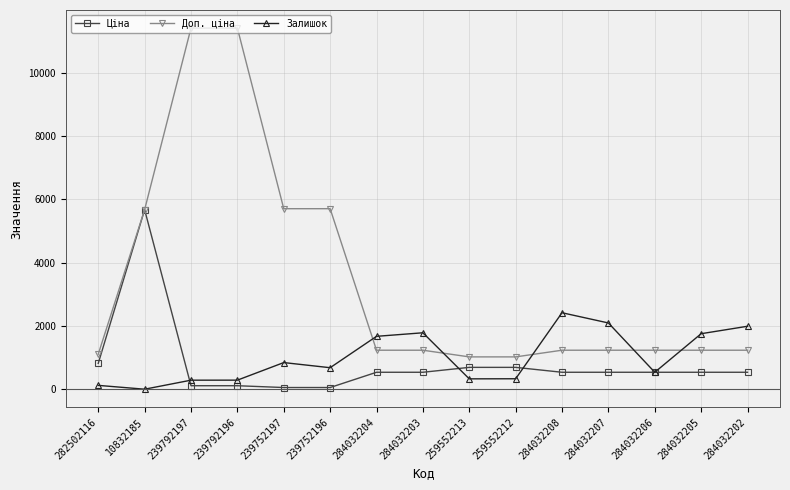

What is the minimum value shown in the chart?

4.0